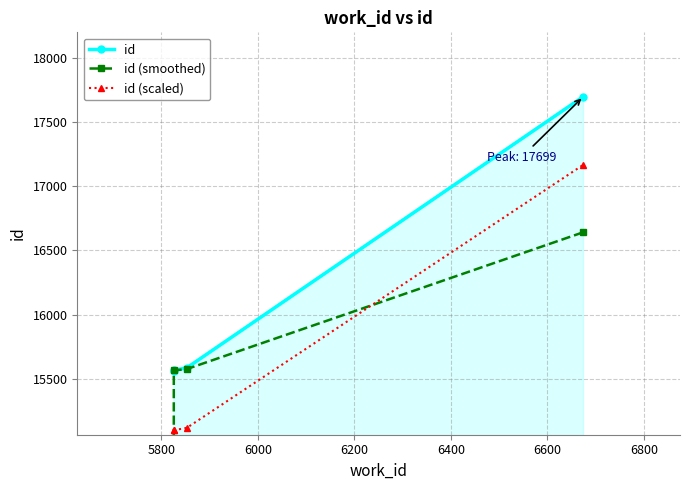

What is the maximum value for id (smoothed)?

16642.0